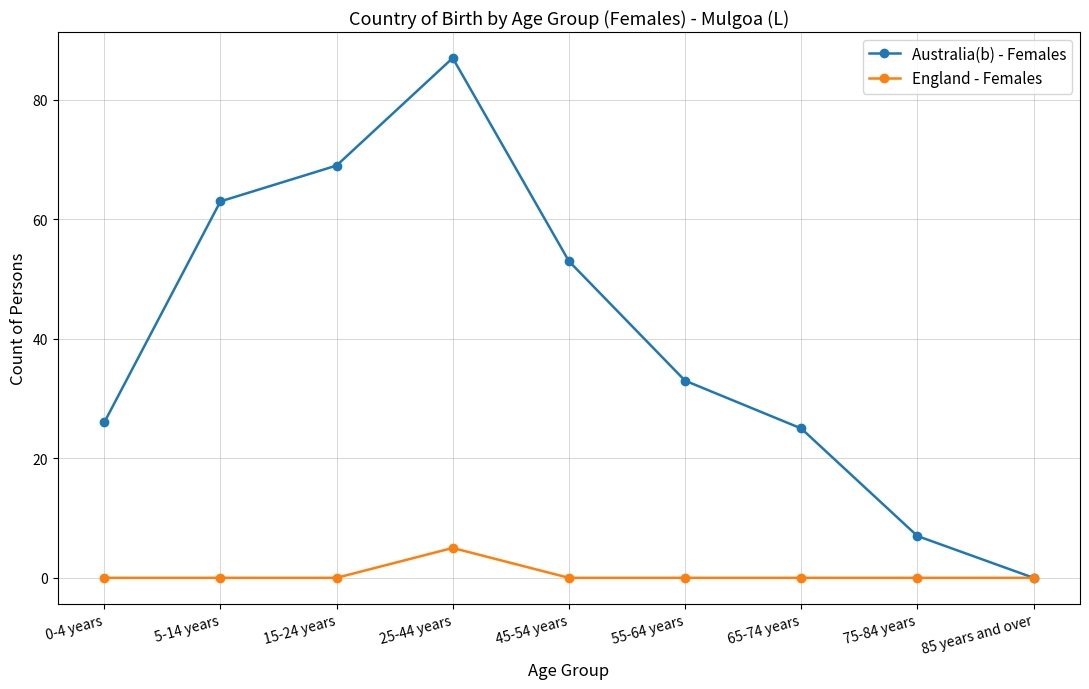

True or false: Australia(b) - Females has a value of 60 at 85 years and over.

False